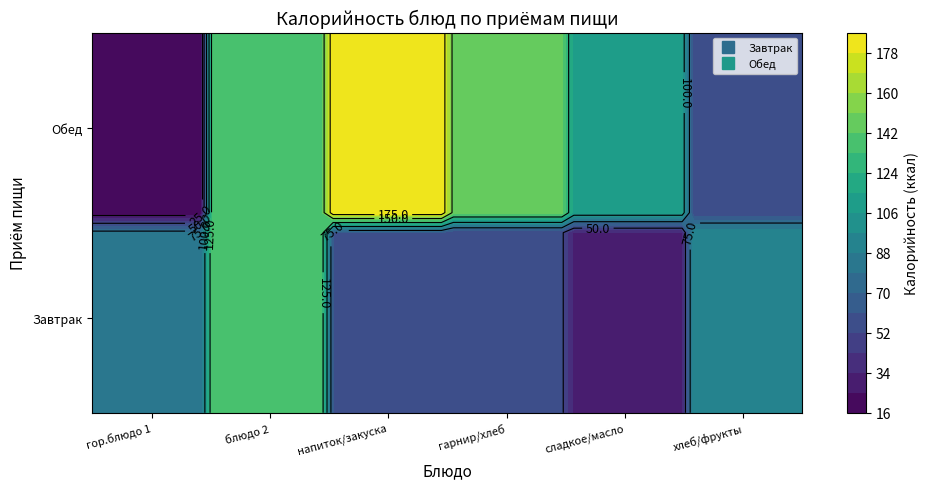

The Завтрак series shows 96.0 at фрукты (Апельсин). True or false?

True